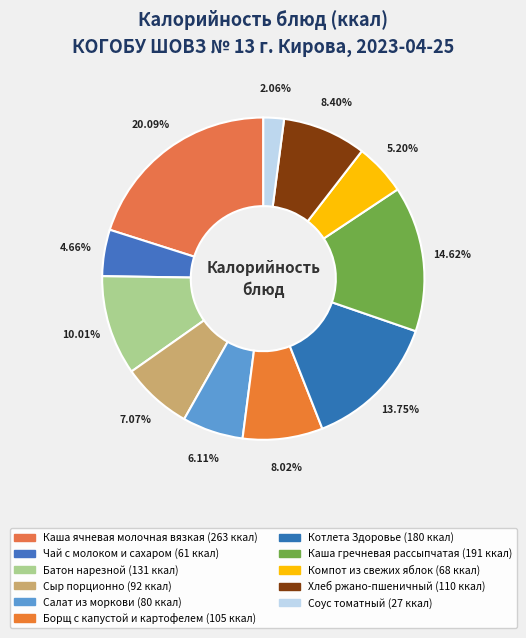

Count the number of slices in the pie.

11